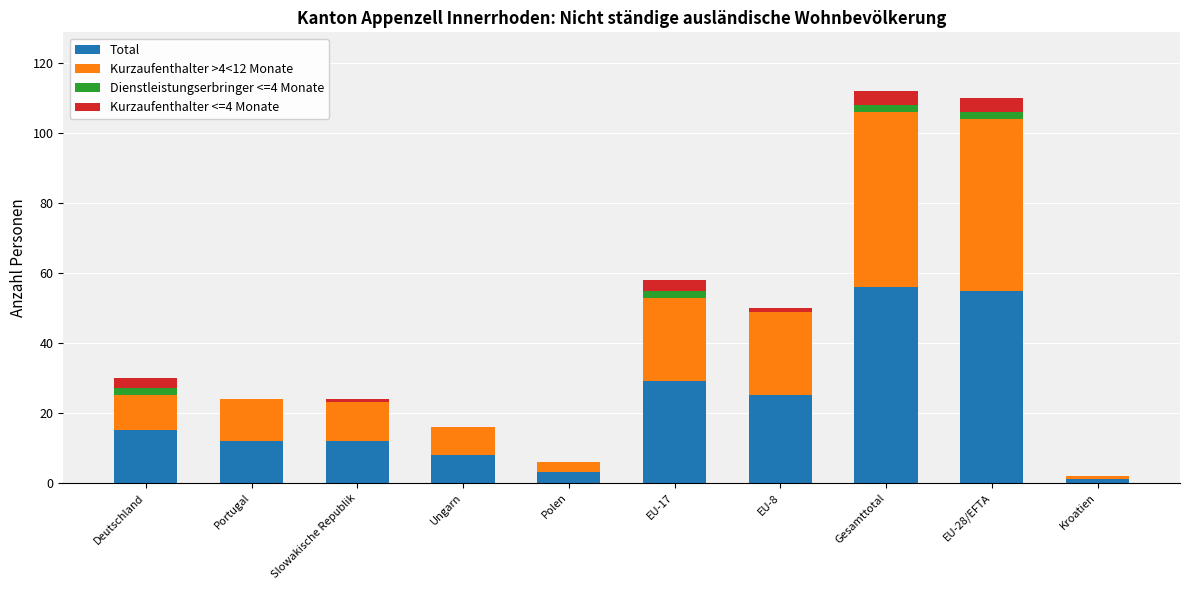

Are the bars horizontal?

No